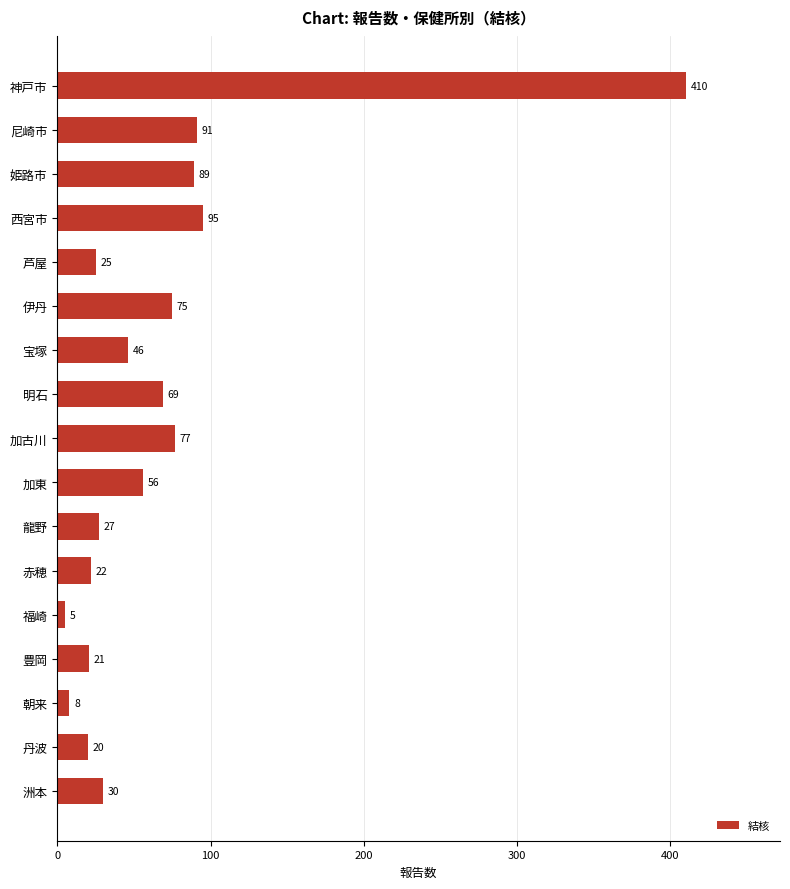

What position from the top is 洲本?

17